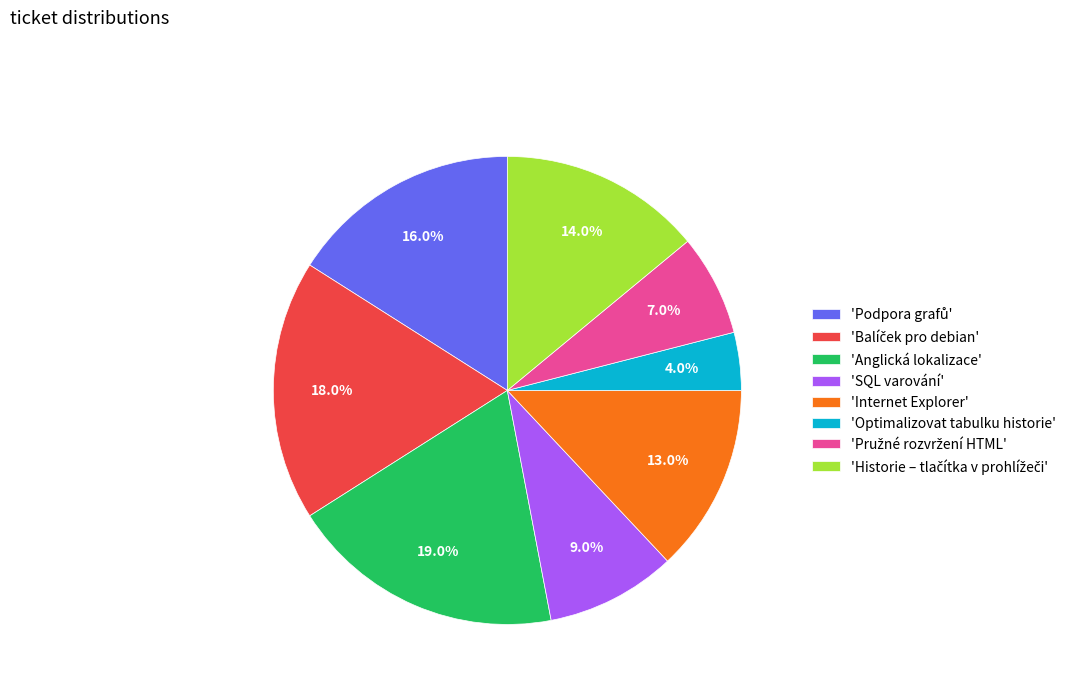

What is the smallest slice in the pie chart?

'Optimalizovat tabulku historie'